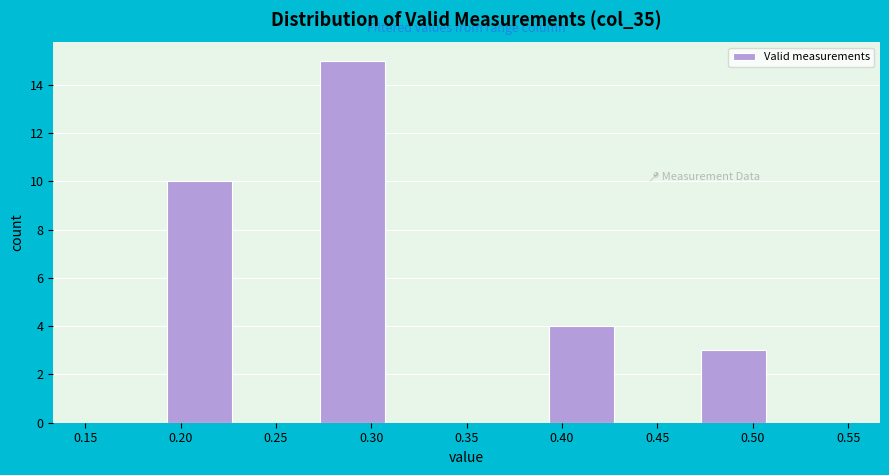

What is the height of the bar covering 0.47 to 0.51 on the x-axis? The values are not printed on the chart, so give them approximately, as read against the axis.

3